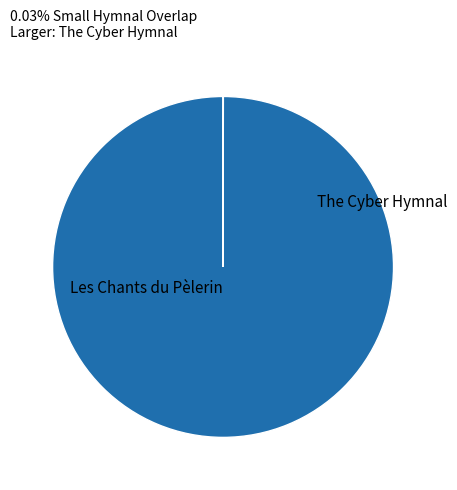

Is there a majority slice in this chart?

Yes